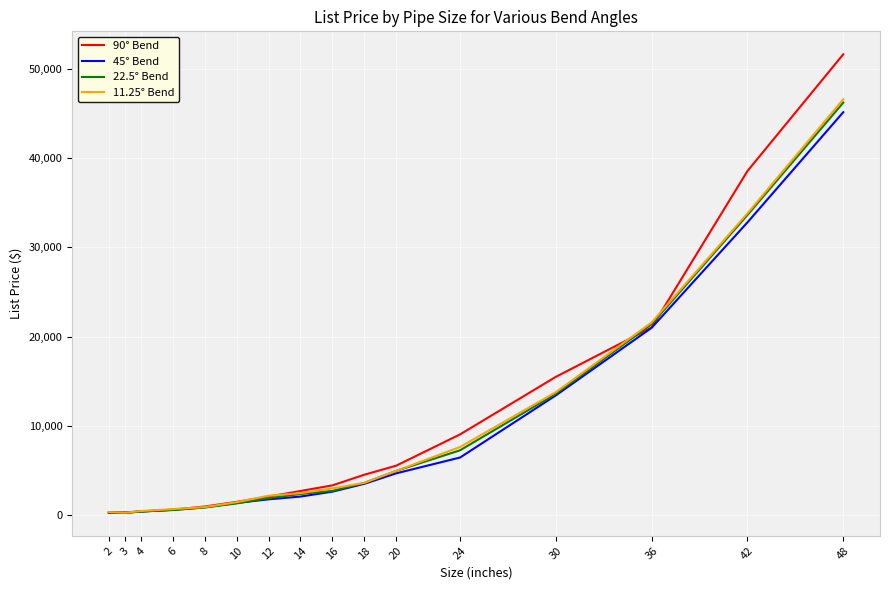

Count the number of data series in this chart.

4